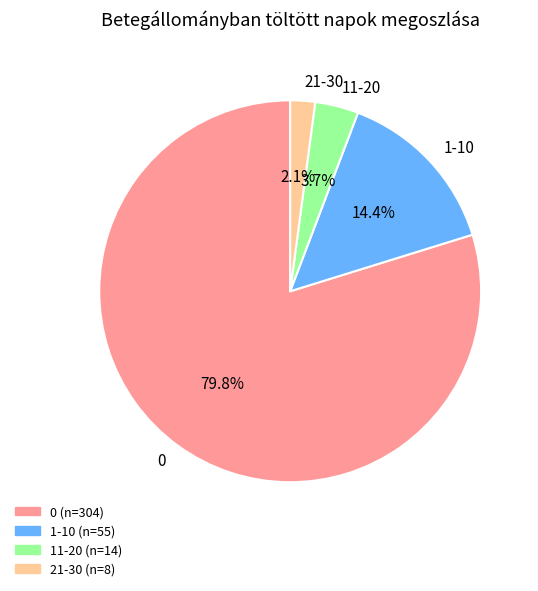

To the nearest percent, what is the difference between the largest and smallest slice percentages?

78%